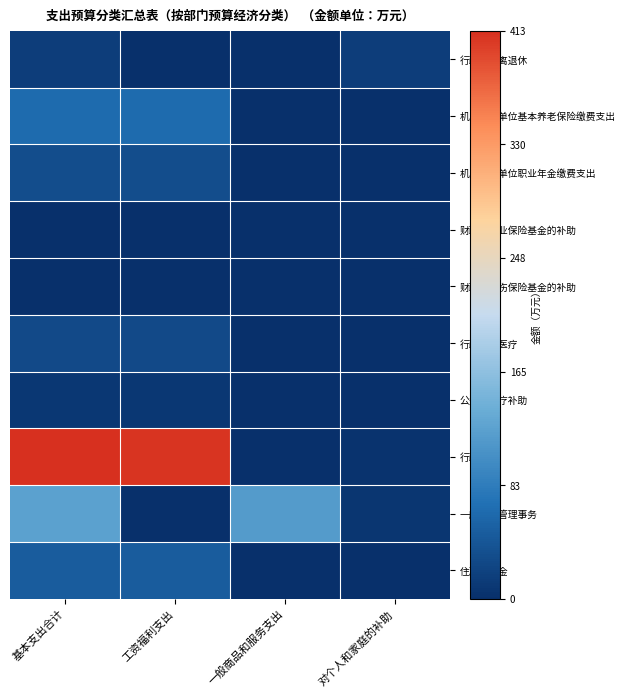

Reading left to right, transcribe all the data shown in this chart.

行政单位离退休: 基本支出合计=15.4	工资福利支出=0.0	一般商品和服务支出=0.0	对个人和家庭的补助=15.4
机关事业单位基本养老保险缴费支出: 基本支出合计=64.3	工资福利支出=64.3	一般商品和服务支出=0.0	对个人和家庭的补助=0.0
机关事业单位职业年金缴费支出: 基本支出合计=32.2	工资福利支出=32.2	一般商品和服务支出=0.0	对个人和家庭的补助=0.0
财政对失业保险基金的补助: 基本支出合计=0.9	工资福利支出=0.9	一般商品和服务支出=0.0	对个人和家庭的补助=0.0
财政对工伤保险基金的补助: 基本支出合计=1.5	工资福利支出=1.5	一般商品和服务支出=0.0	对个人和家庭的补助=0.0
行政单位医疗: 基本支出合计=28.0	工资福利支出=28.0	一般商品和服务支出=0.0	对个人和家庭的补助=0.0
公务员医疗补助: 基本支出合计=9.1	工资福利支出=9.1	一般商品和服务支出=0.0	对个人和家庭的补助=0.0
行政运行: 基本支出合计=413.0	工资福利支出=409.2	一般商品和服务支出=0.0	对个人和家庭的补助=3.8
一般行政管理事务: 基本支出合计=123.8	工资福利支出=0.0	一般商品和服务支出=116.4	对个人和家庭的补助=7.4
住房公积金: 基本支出合计=48.2	工资福利支出=48.2	一般商品和服务支出=0.0	对个人和家庭的补助=0.0